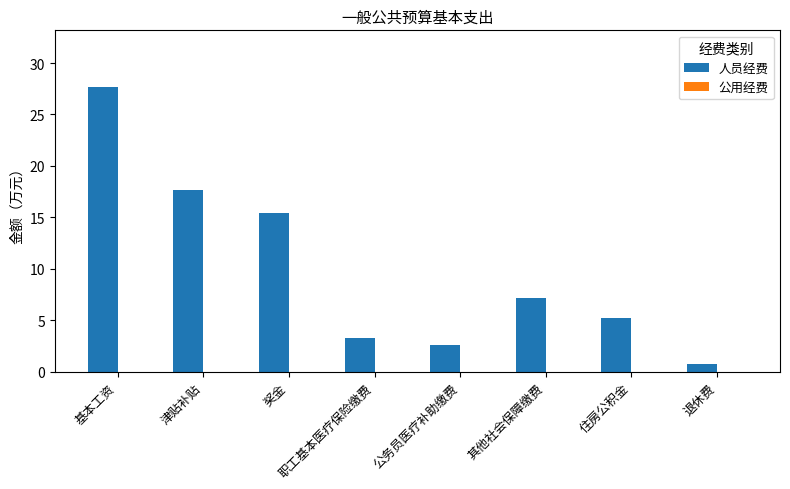

What is the change in value from 津贴补贴 to 其他社会保障缴费?

-10.6